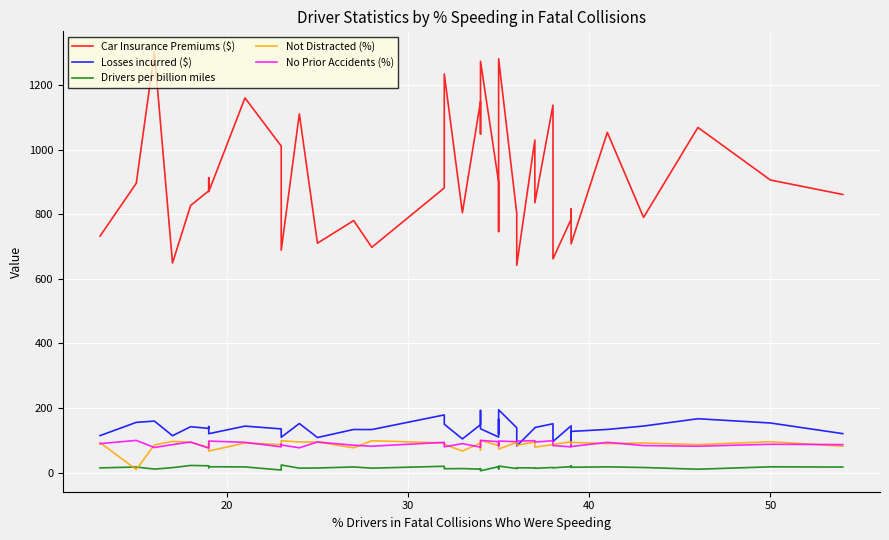

Is the value of Not Distracted (%) at 60 greater than the value of No Prior Accidents (%) at 15?

No